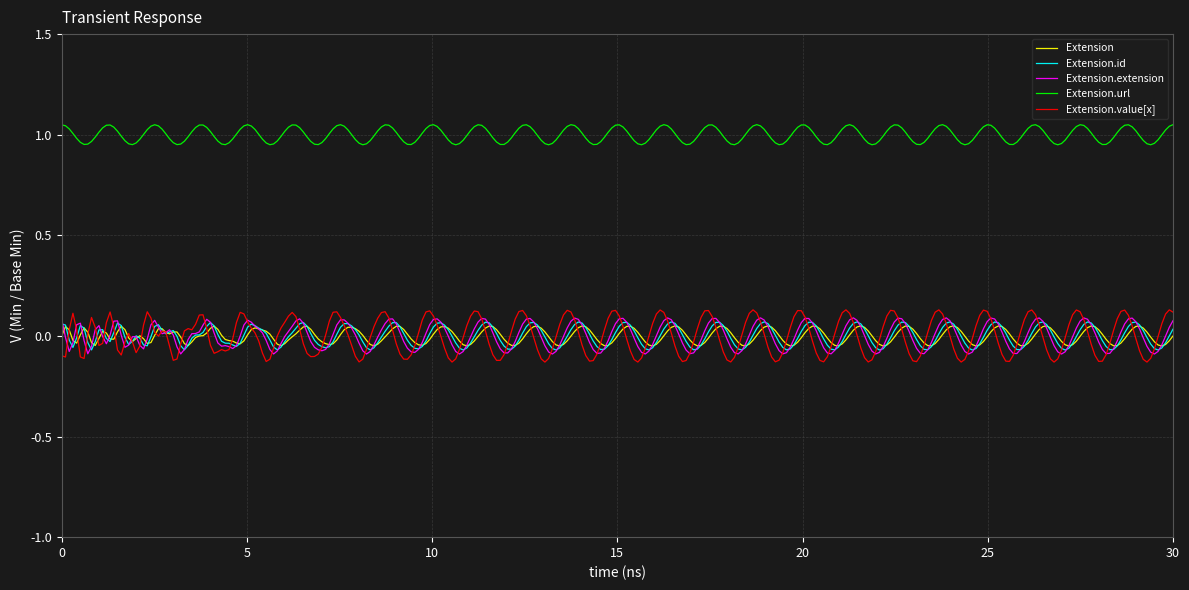

Which series has the largest total across all categories?

Extension.url